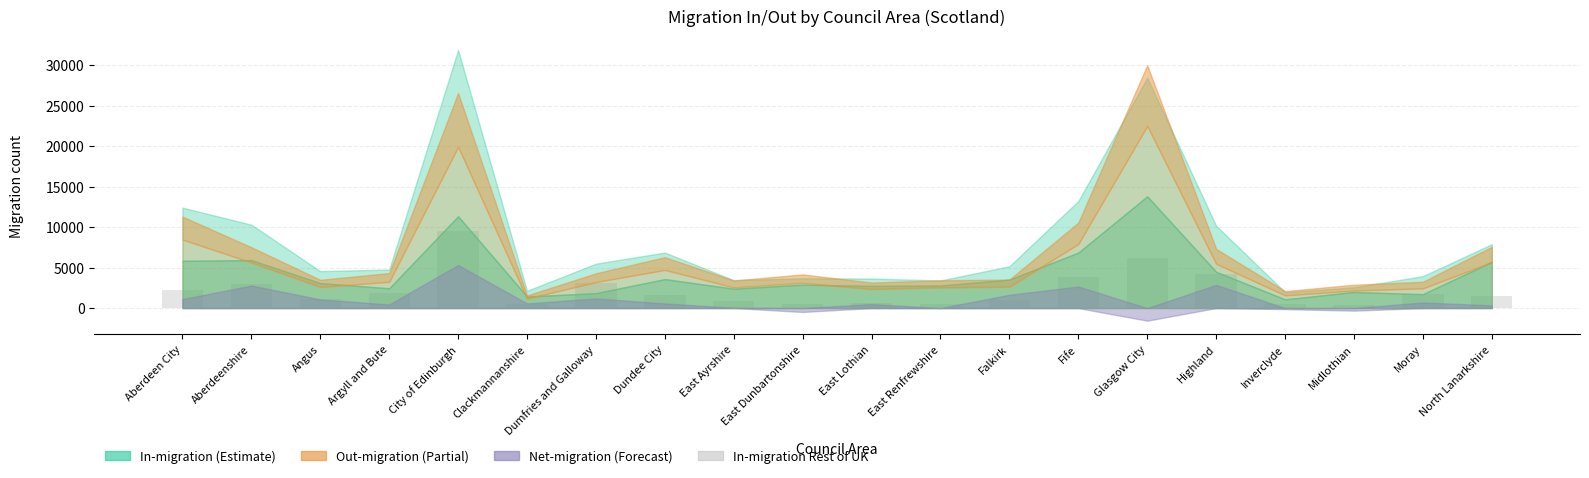

How many data points does each series have?

20